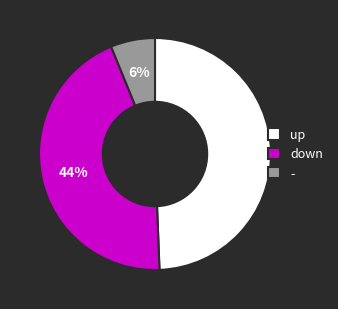

Between - and down, which is larger?

down